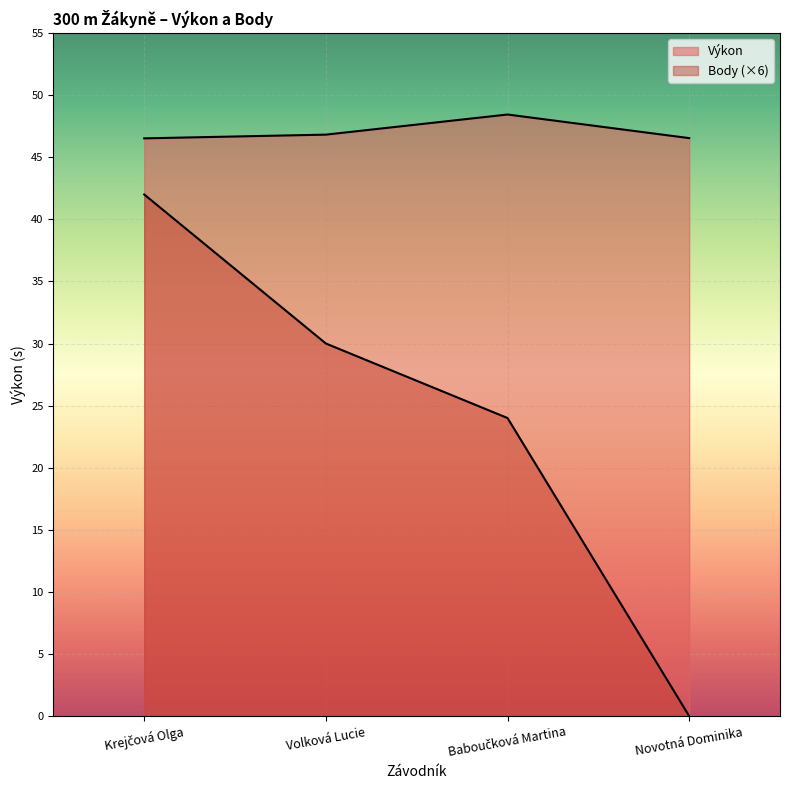

True or false: Body has a value of 42.0 at Krejčová Olga.

True